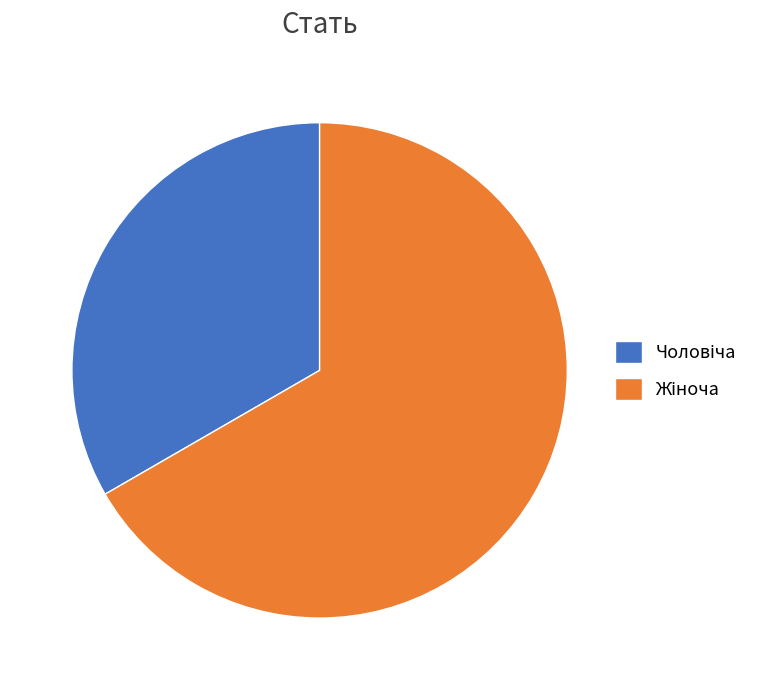

Is there any slice that represents more than half of the pie?

Yes